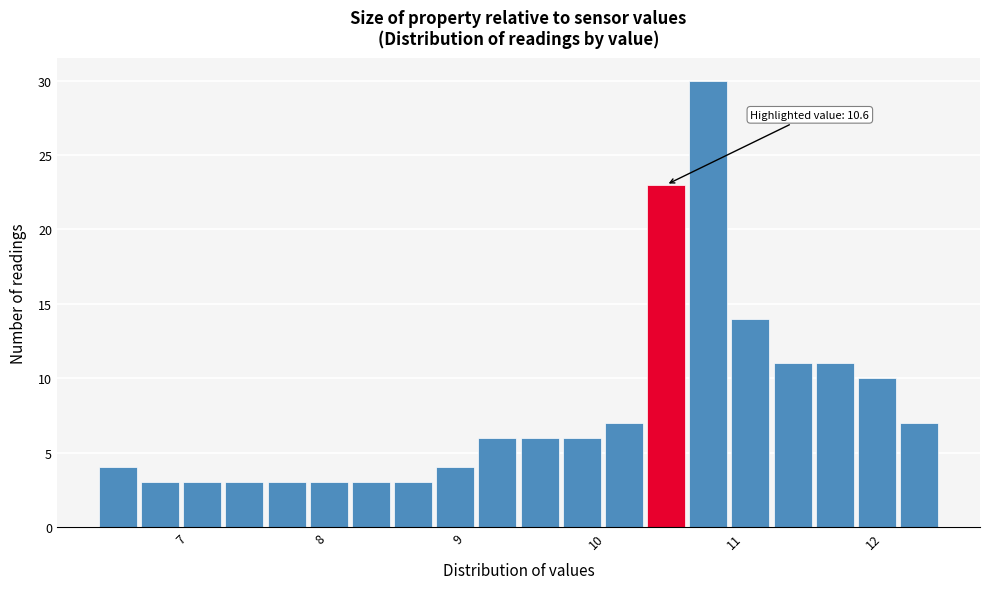

Read against the x-axis, roughly where is the centre of the tallest bar?

10.8